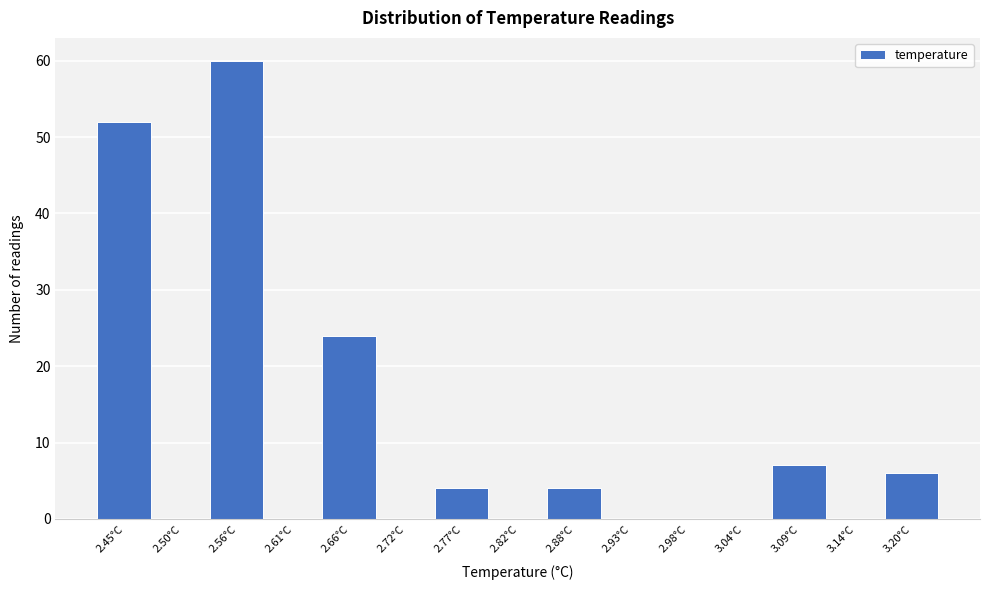

Reading left to right, transcribe all the data shown in this chart.

2.45°C=52	2.50°C=0	2.56°C=60	2.61°C=0	2.66°C=24	2.72°C=0	2.77°C=4	2.82°C=0	2.88°C=4	2.93°C=0	2.98°C=0	3.04°C=0	3.09°C=7	3.14°C=0	3.20°C=6